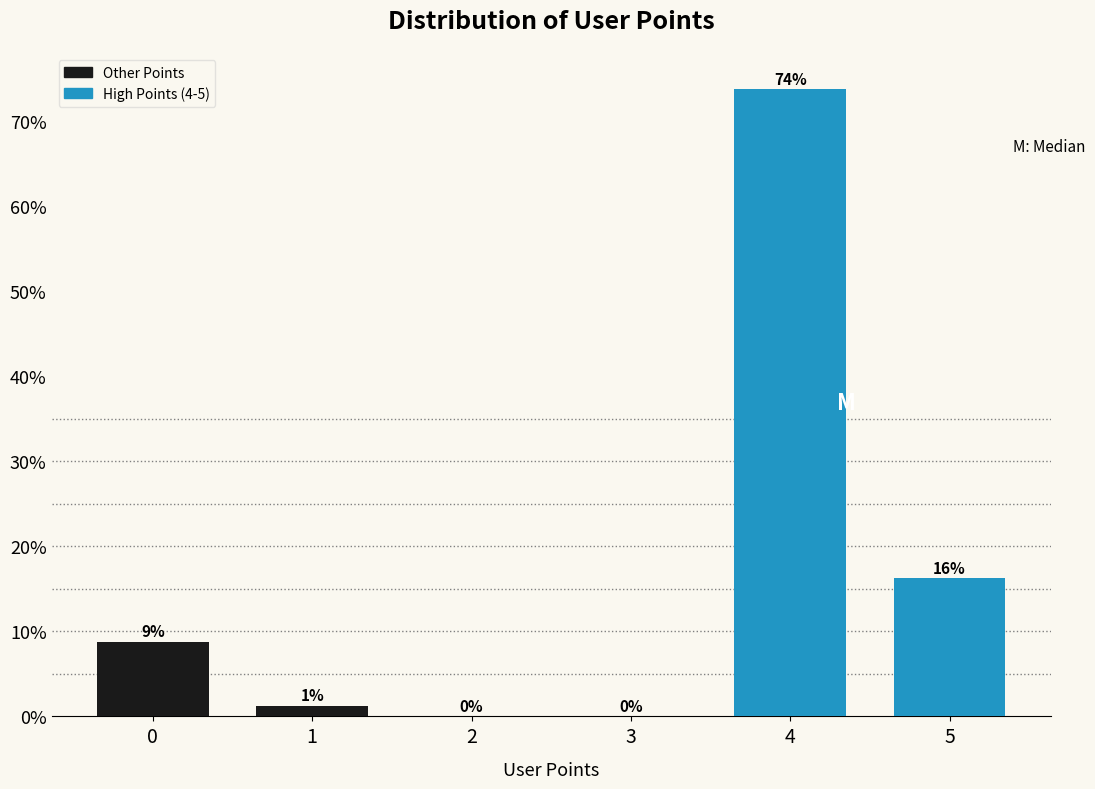

Is it true that the value at 3 is 0.0?

True